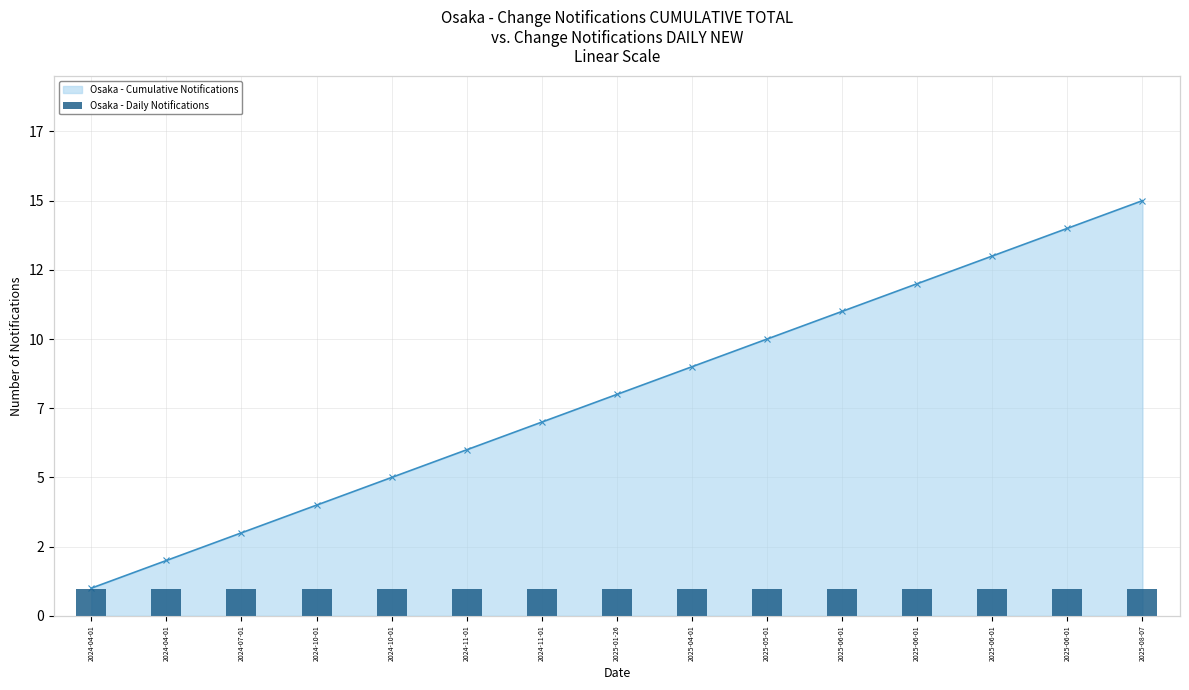

At which category is the sum across all series the highest?

2025-08-07